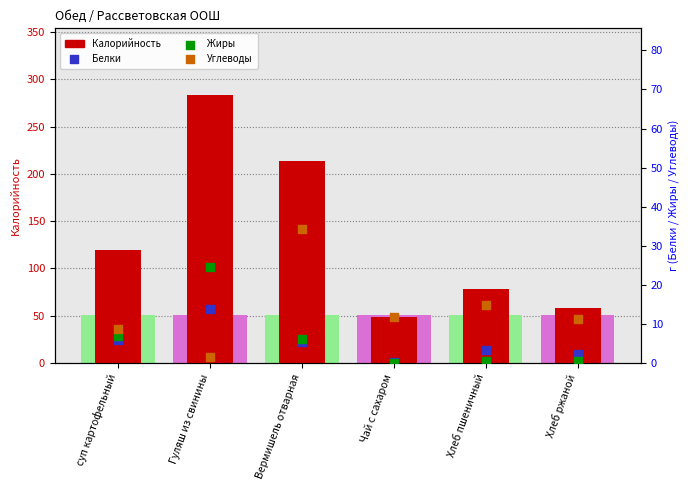

Which series contains the lowest Y value?

Жиры